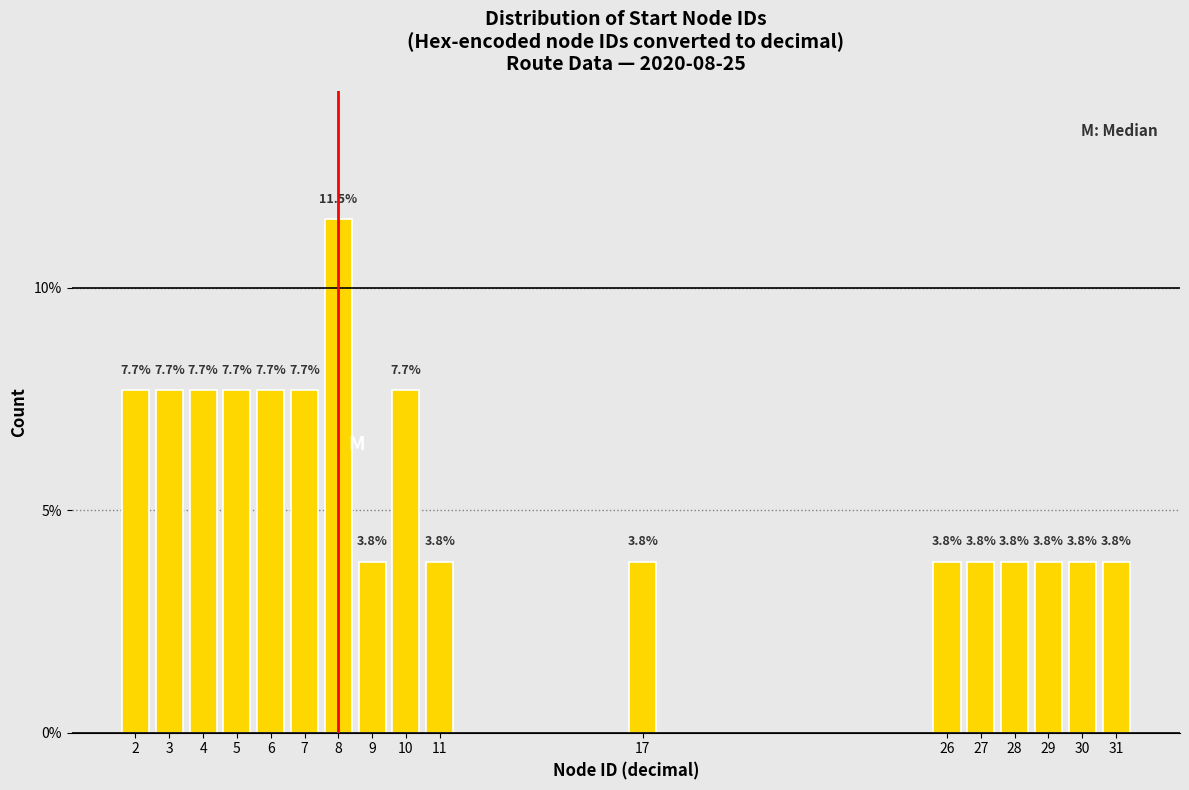

Reading right to left, transcribe all the data shown in this chart.

3.8	3.8	3.8	3.8	3.8	3.8	3.8	3.8	7.7	3.8	11.5	7.7	7.7	7.7	7.7	7.7	7.7